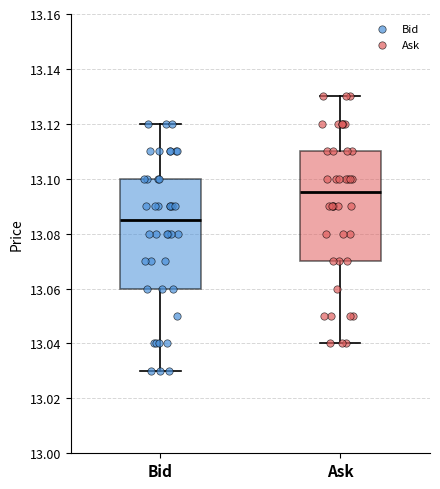

Reading left to right, transcribe this box plot: for each box, give where its median line is, the range the box spans, and where its two whiskers end, as read against the y-axis. The values are not printed on the chart, so give them approximately, as read against the axis.

Bid: median 13.086, box 13.060 to 13.100, whiskers 13.030 to 13.120
Ask: median 13.096, box 13.070 to 13.110, whiskers 13.040 to 13.130